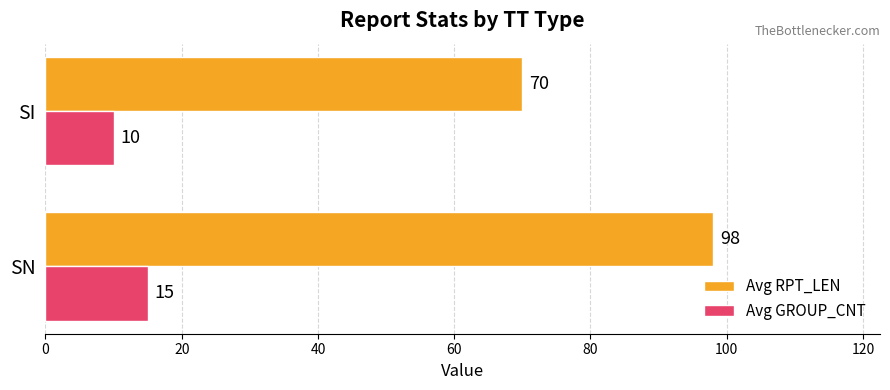

Rank the series by their average value, from lowest to highest.

Avg GROUP_CNT, Avg RPT_LEN